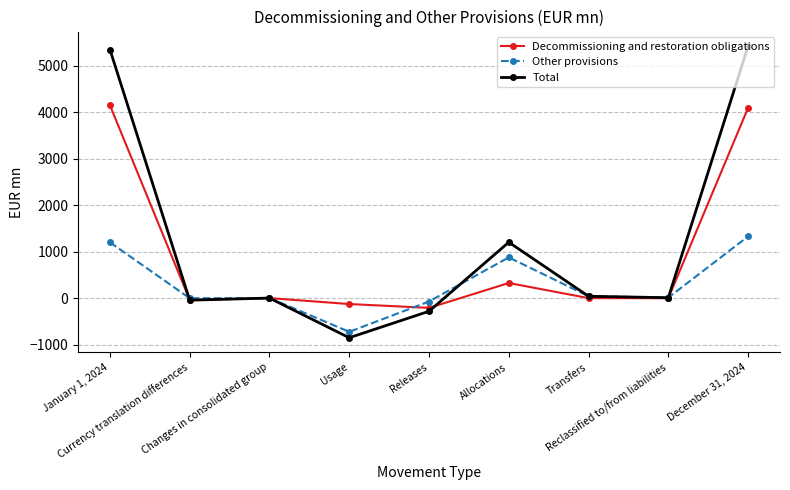

The value of Decommissioning and restoration obligations at Releases is -210. True or false?

True